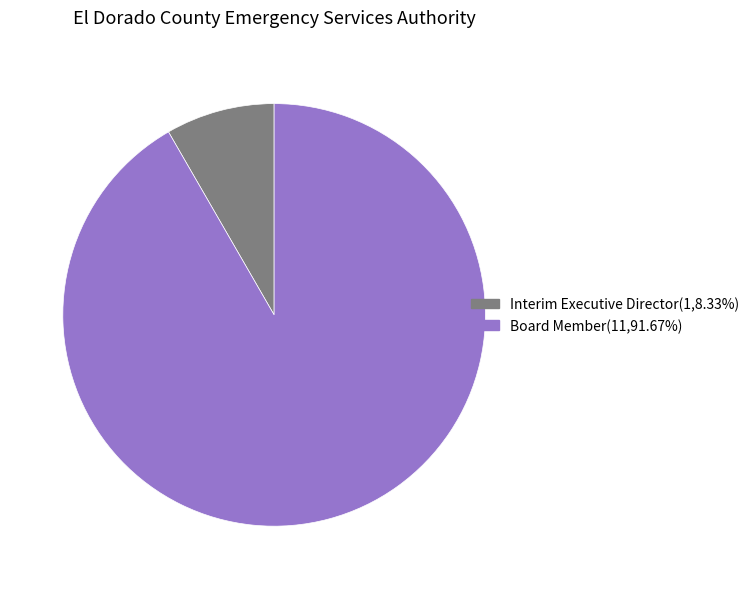

Is Interim Executive Director the majority of the pie?

No